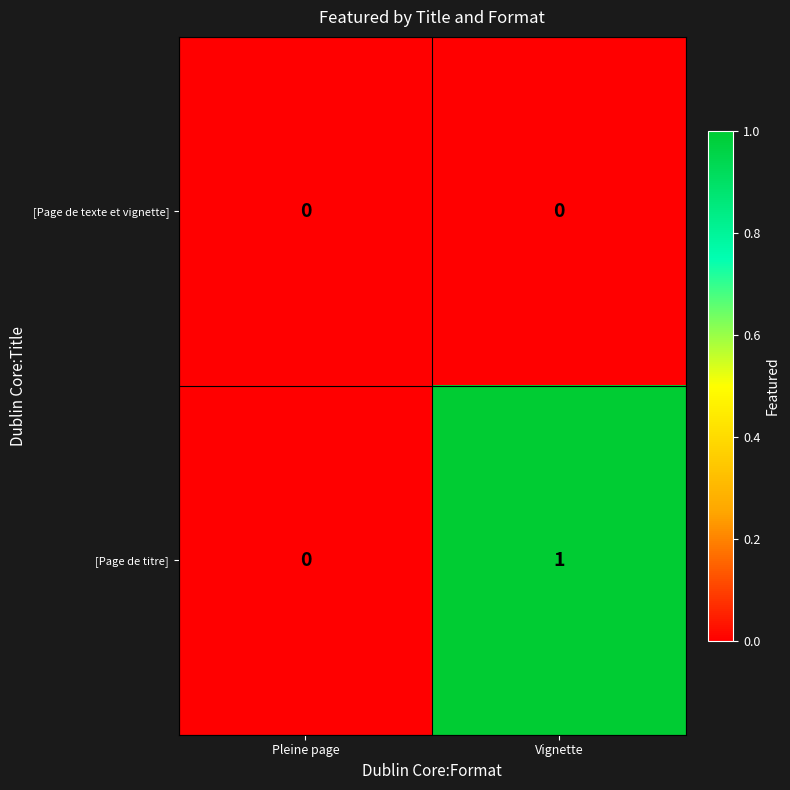

List the series in order of their peak value, highest first.

[Page de titre], [Page de texte et vignette]